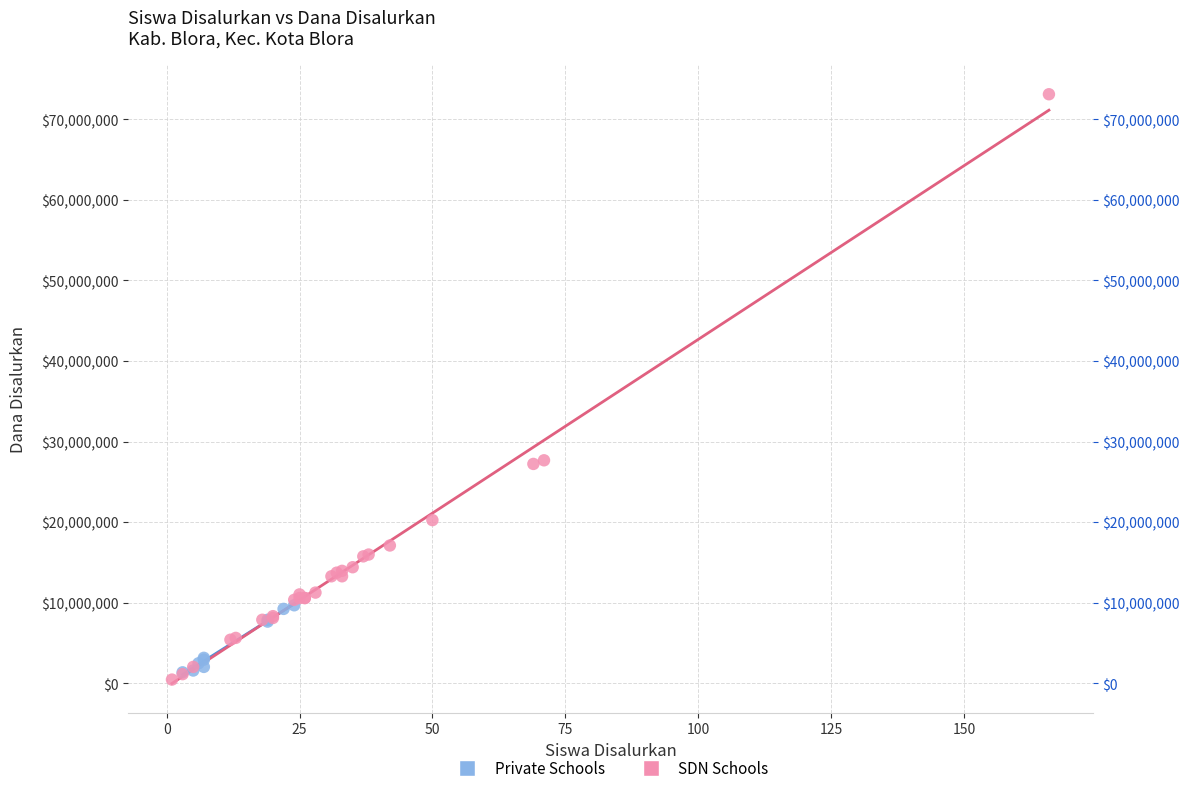

Which series reaches the maximum Y coordinate?

SDN Schools